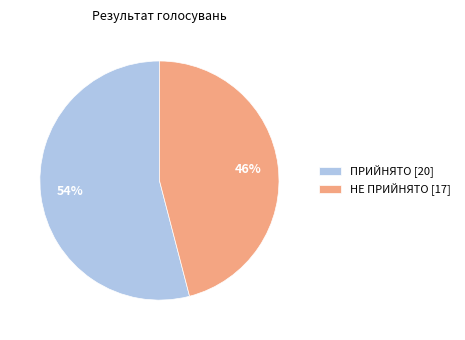

Do НЕ ПРИЙНЯТО [17] and ПРИЙНЯТО [20] together represent more than half of the pie?

Yes